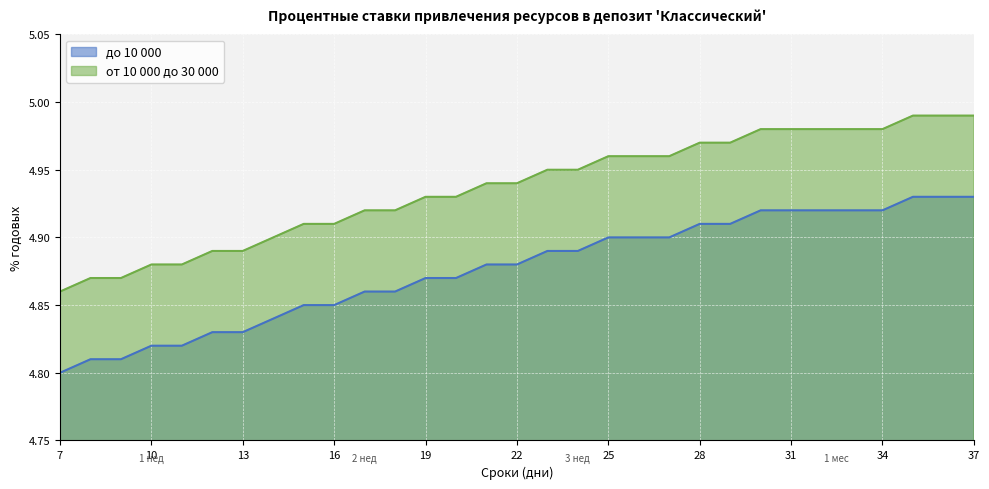

How many categories are shown in the chart?

31